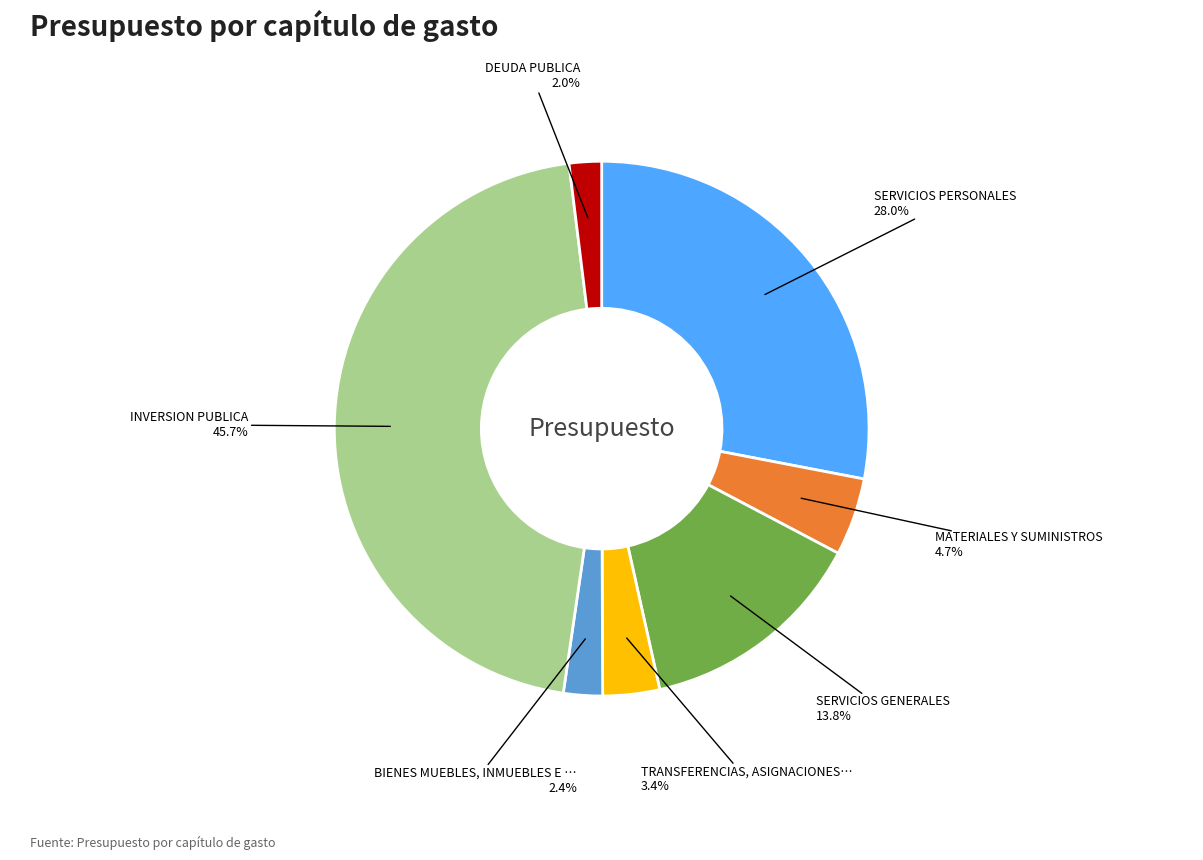

Does any single category account for the majority?

No